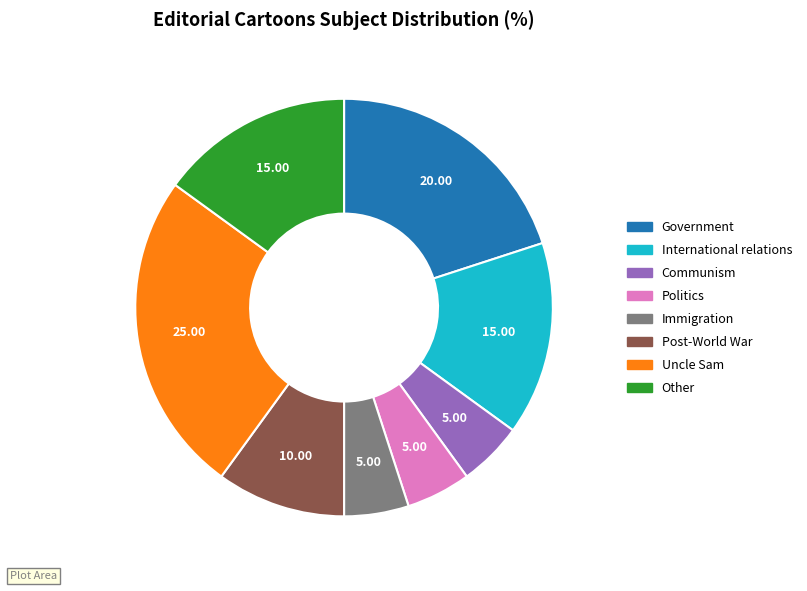

How many slices are in this pie chart?

8